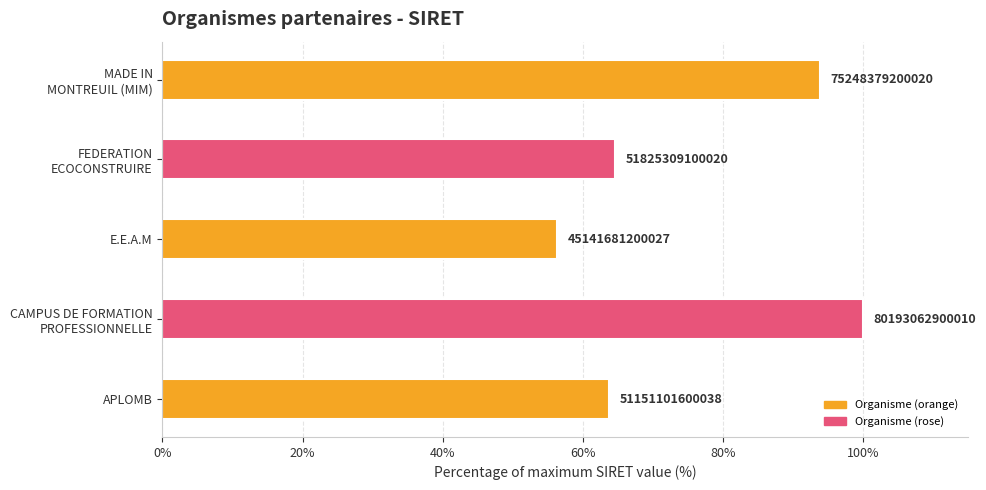

How many bars are there in total?

5